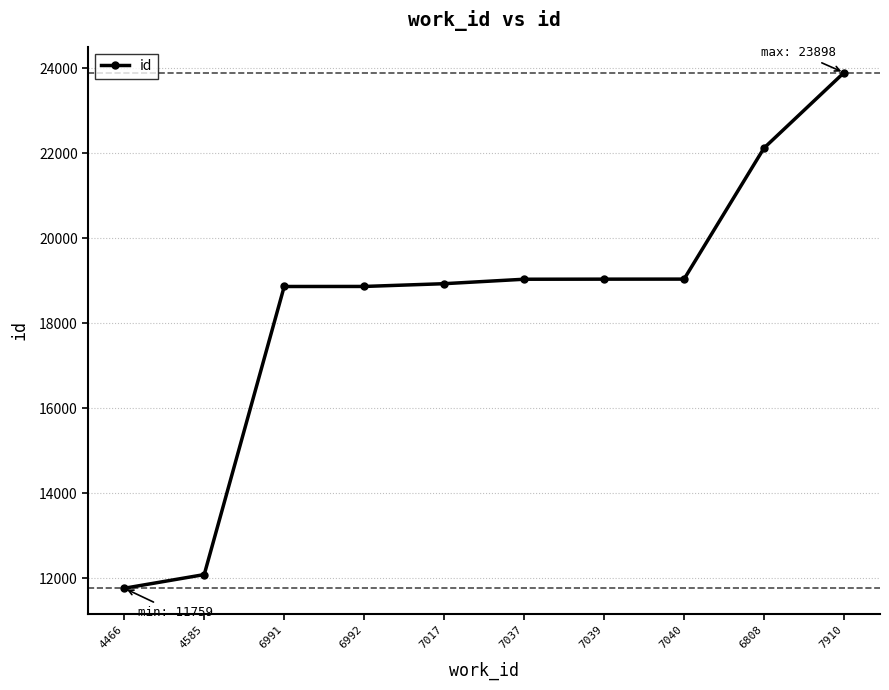

What is the average value?

18362